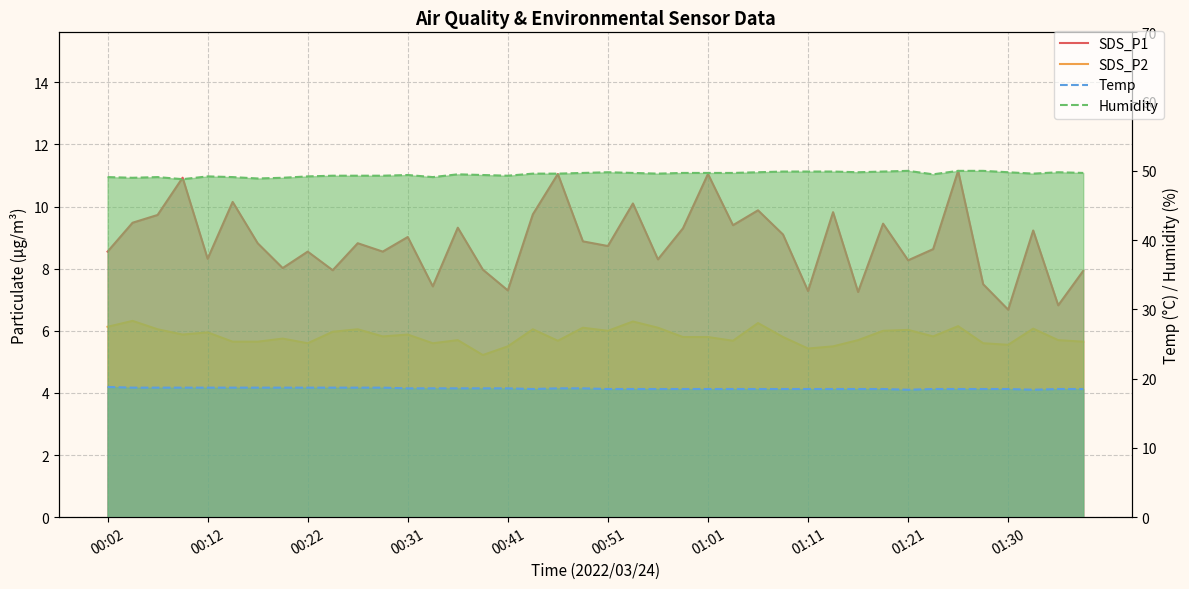

True or false: Temp and Humidity intersect in this chart.

False